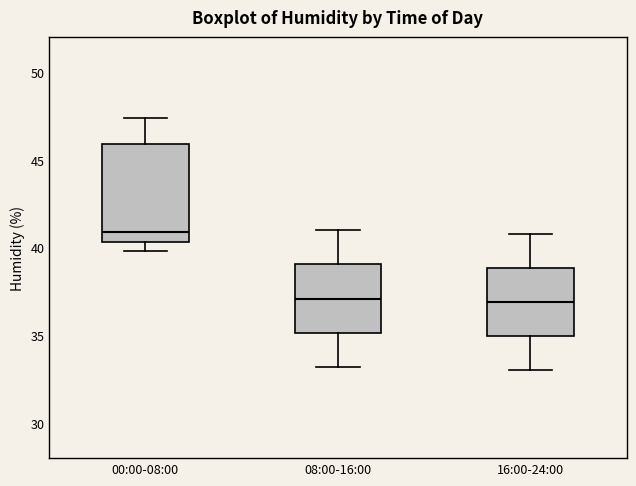

Reading left to right, transcribe this box plot: for each box, give where its median line is, the range the box spans, and where its two whiskers end, as read against the y-axis. The values are not printed on the chart, so give them approximately, as read against the axis.

00:00-08:00: median 41.0, box 40.5 to 46.0, whiskers 40.0 to 47.5
08:00-16:00: median 37.0, box 35.0 to 39.0, whiskers 33.0 to 41.0
16:00-24:00: median 37.0, box 35.0 to 39.0, whiskers 33.0 to 41.0